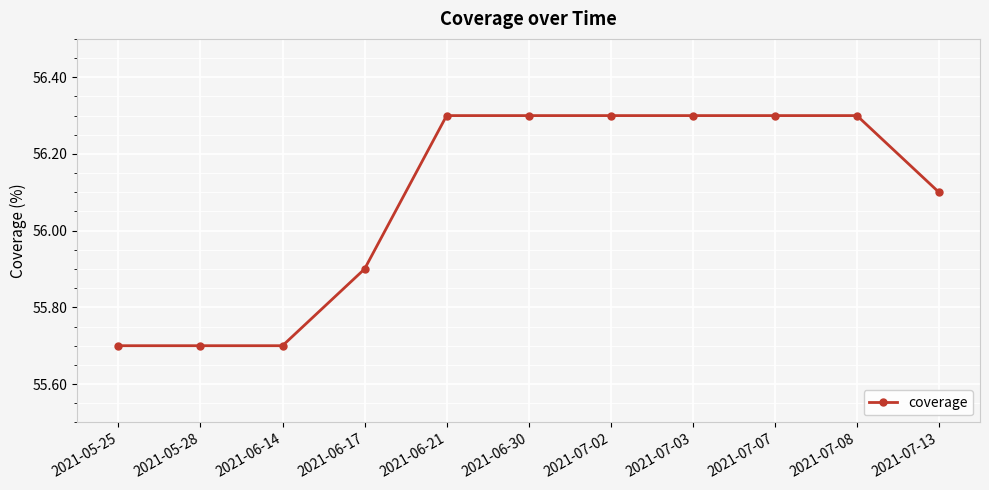

What is the sum of the values at 2021-06-21 and 2021-05-28?

112.0